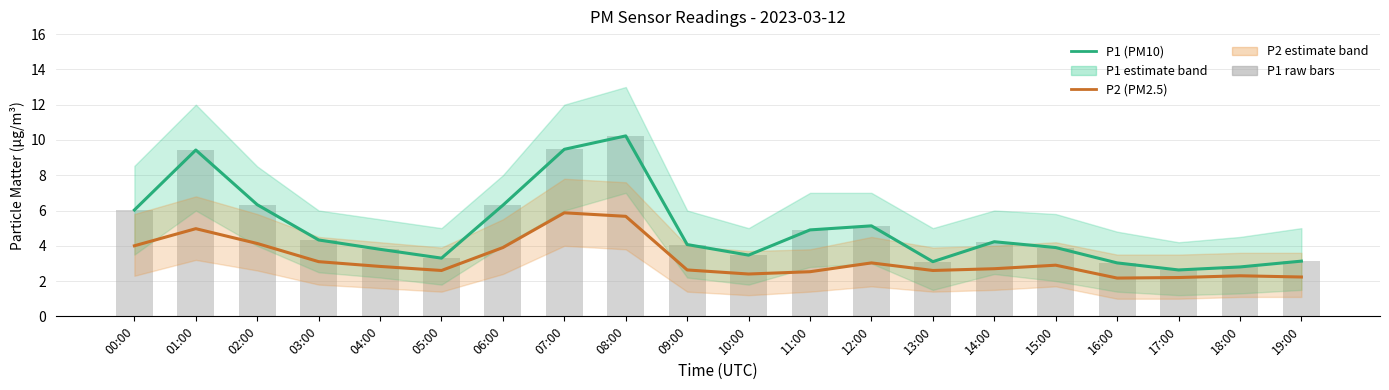

Is the value of P1 (PM10) at 13:00 greater than the value of P2 (PM2.5) at 06:00?

No